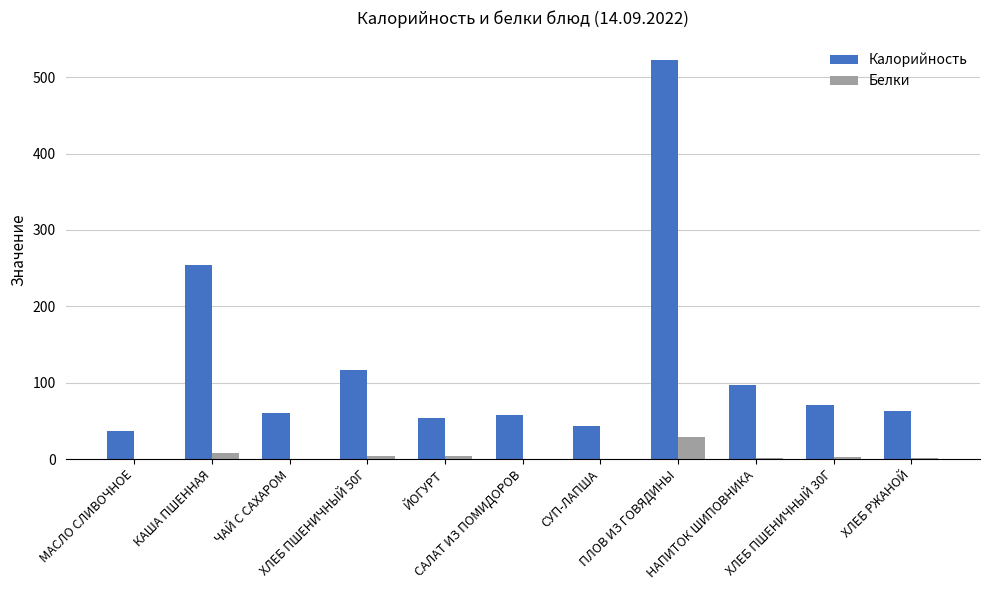

Which series has the largest total across all categories?

Калорийность